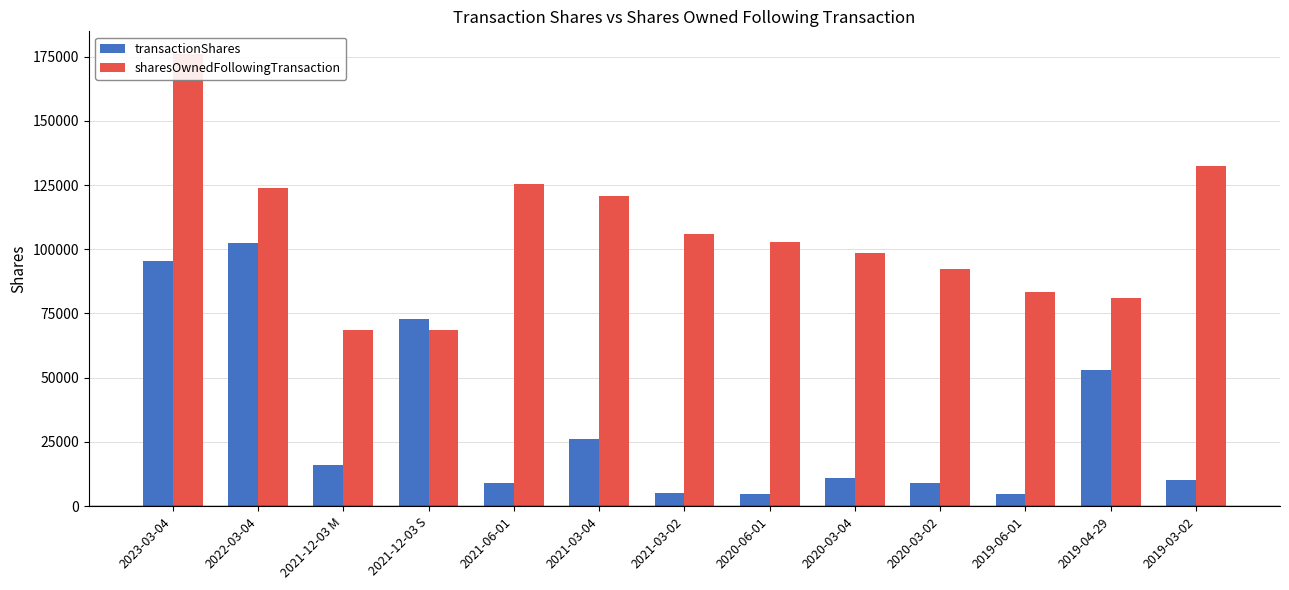

What is the difference between the maximum and minimum values in the transactionShares series?

97408